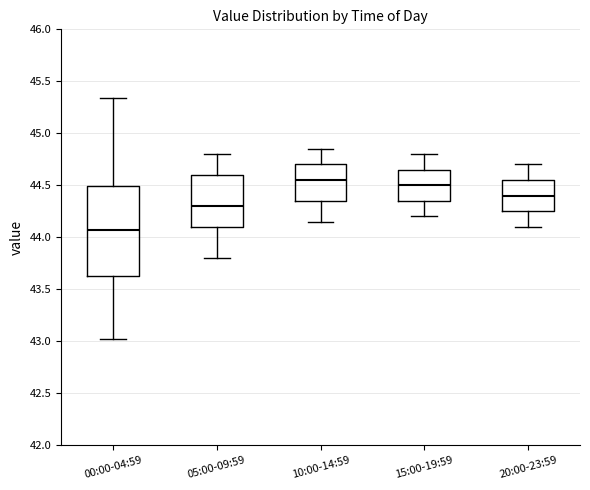

Reading left to right, read every box against the y-axis: the position of its median line, the range the box covers, and the ends of its whiskers. The values are not printed on the chart, so give them approximately, as read against the axis.

00:00-04:59: median 44.05, box 43.65 to 44.50, whiskers 43.00 to 45.35
05:00-09:59: median 44.30, box 44.10 to 44.60, whiskers 43.80 to 44.80
10:00-14:59: median 44.55, box 44.35 to 44.70, whiskers 44.15 to 44.85
15:00-19:59: median 44.50, box 44.35 to 44.65, whiskers 44.20 to 44.80
20:00-23:59: median 44.40, box 44.25 to 44.55, whiskers 44.10 to 44.70